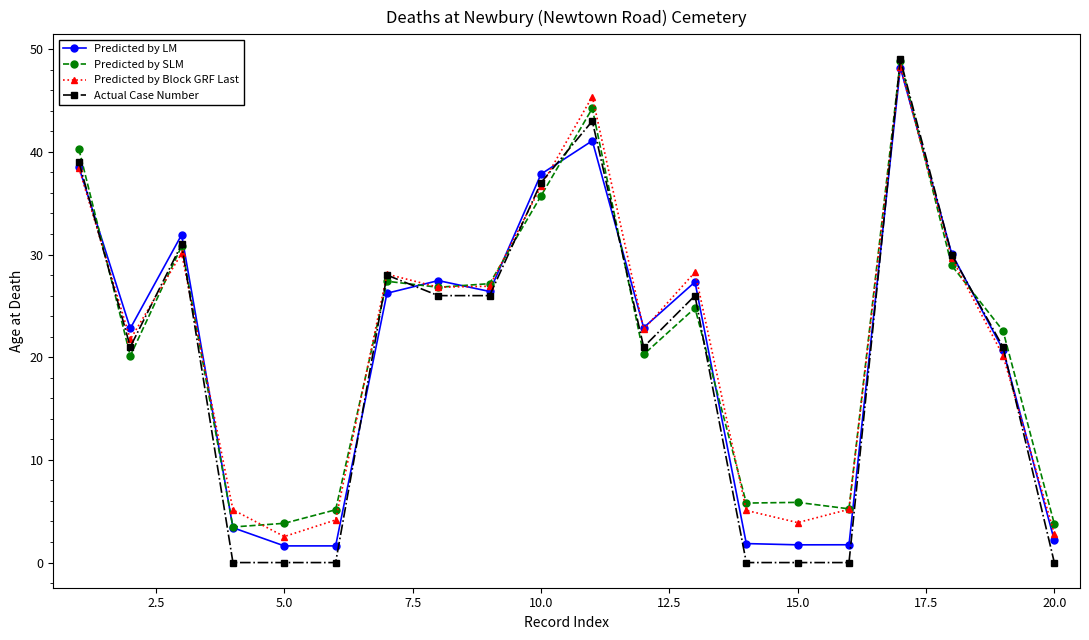

What is the difference between the maximum and second lowest values in the Predicted by Block GRF Last series?

45.5